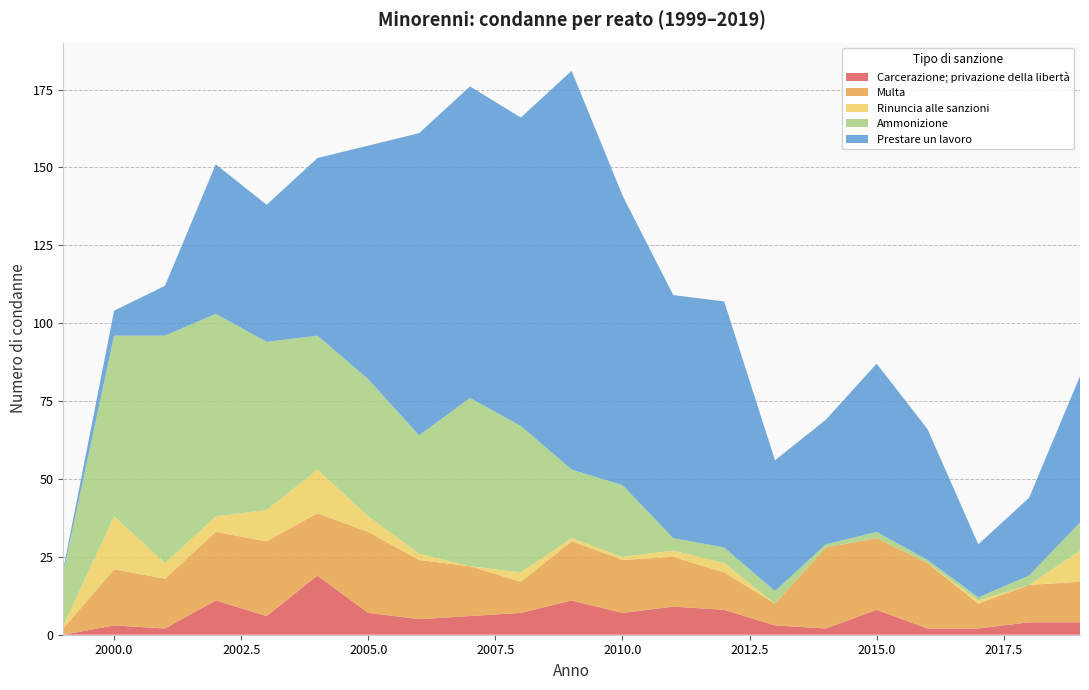

What is the highest value of the Carcerazione; privazione della libertà series?

19